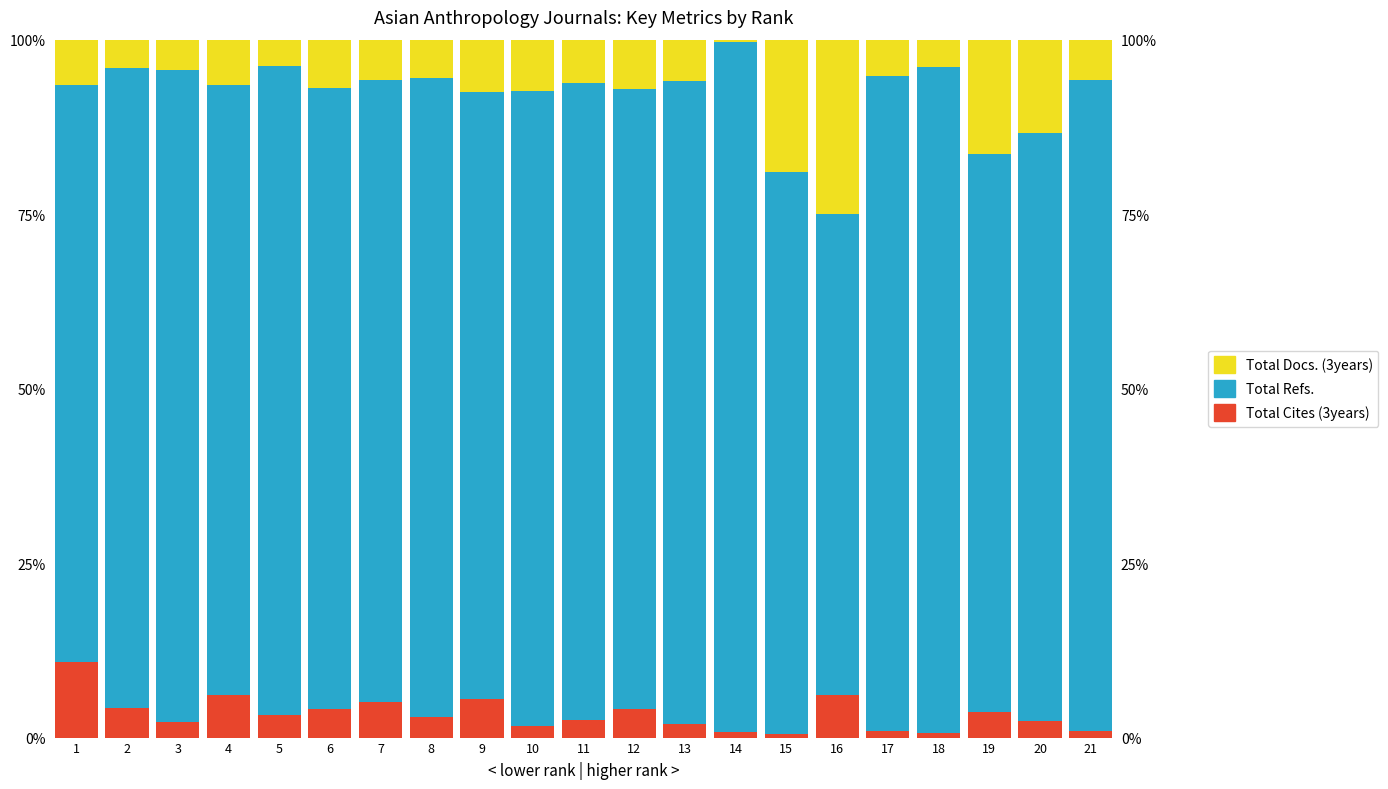

Reading right to left, extract all data points from this chart.

Total Cites (3years): 0.9	2.3	3.6	0.7	0.9	6.1	0.5	0.7	1.9	4.1	2.5	1.6	5.6	2.9	5.1	4.1	3.3	6.1	2.3	4.2	10.8
Total Refs.: 93.3	84.3	80.0	95.4	93.9	68.9	80.6	98.9	92.2	88.9	91.3	91.0	86.9	91.6	89.1	89.0	92.9	87.5	93.4	91.7	82.7
Total Docs. (3years): 5.8	13.4	16.4	3.9	5.2	25.0	18.9	0.4	5.9	7.1	6.2	7.4	7.5	5.5	5.8	6.9	3.8	6.4	4.3	4.1	6.5